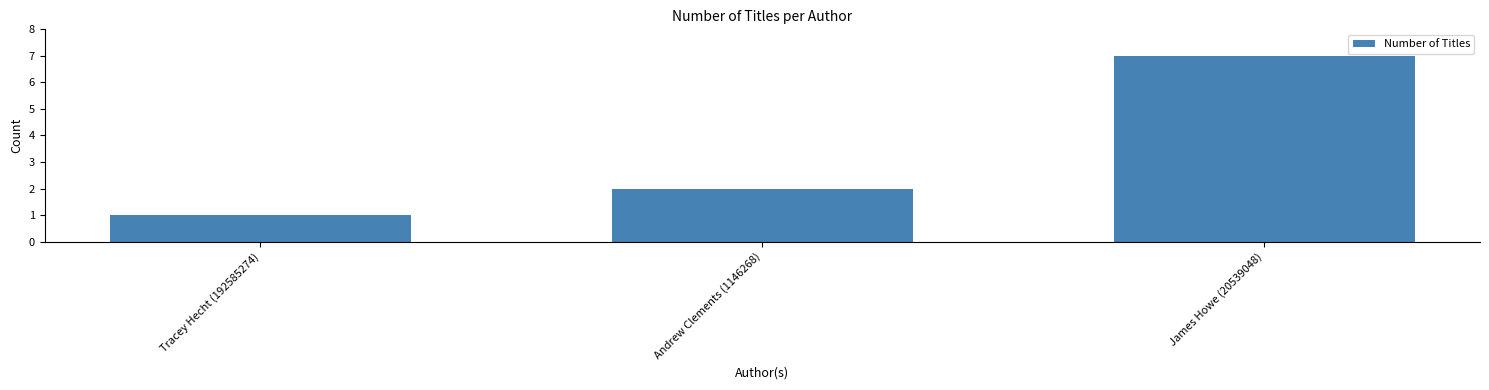

What is the label of the 2nd bar from the right?

Andrew Clements (1146268)